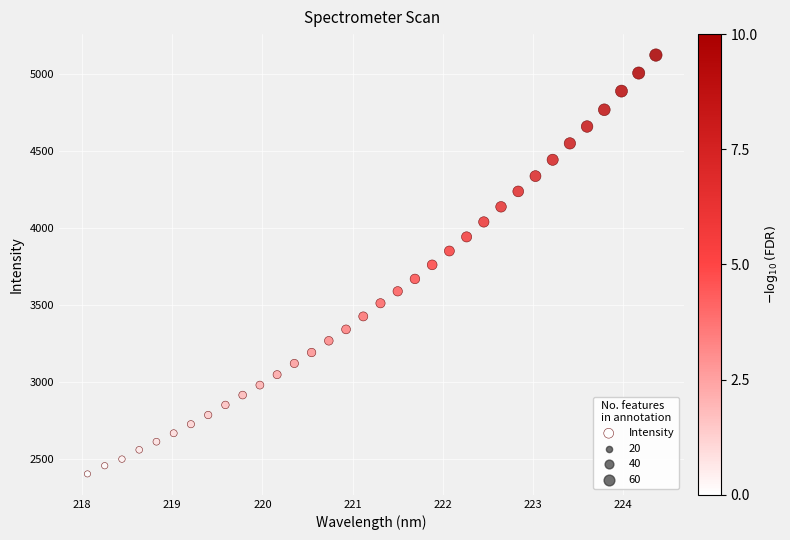

What is the range of X values (max minus min)?

6.3